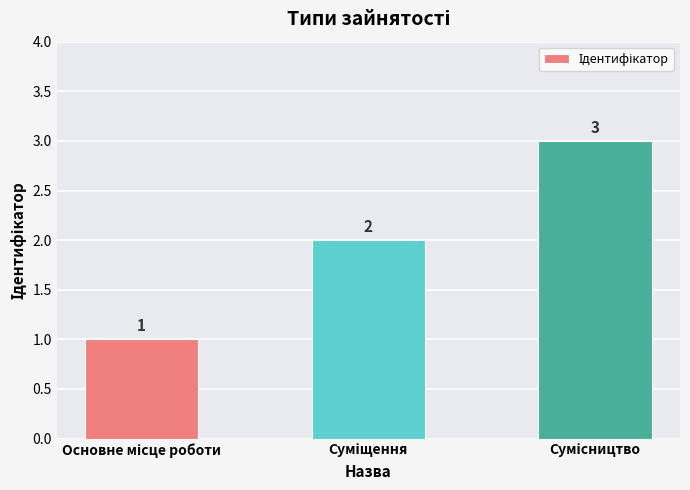

What is the maximum value shown in the chart?

3